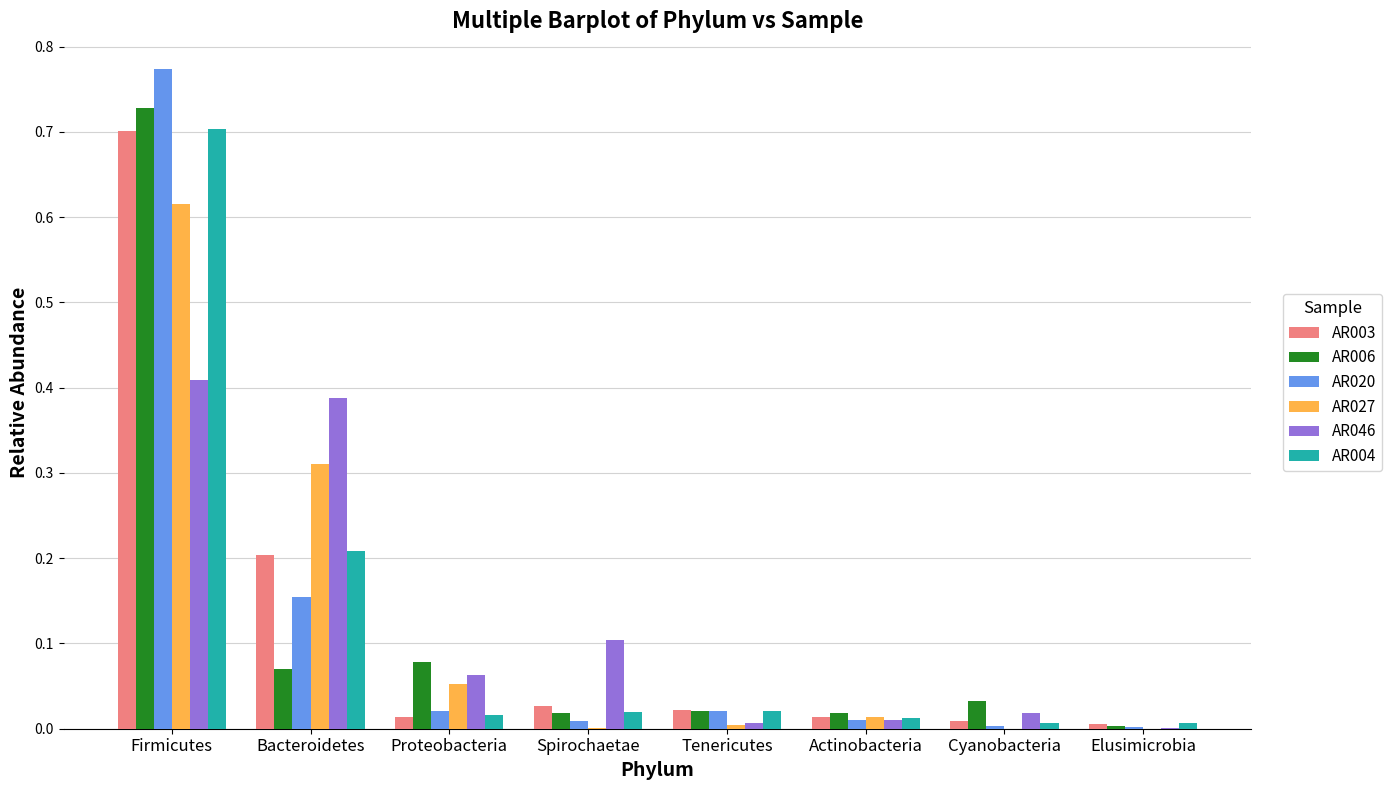

What is the sum of all AR046 values?

1.0